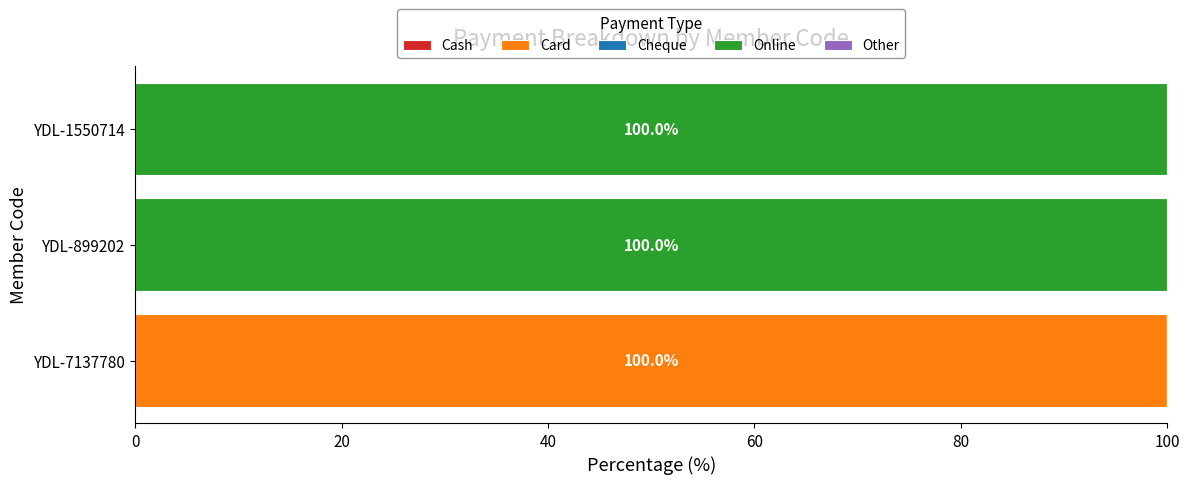

Count the number of categories in the chart.

3